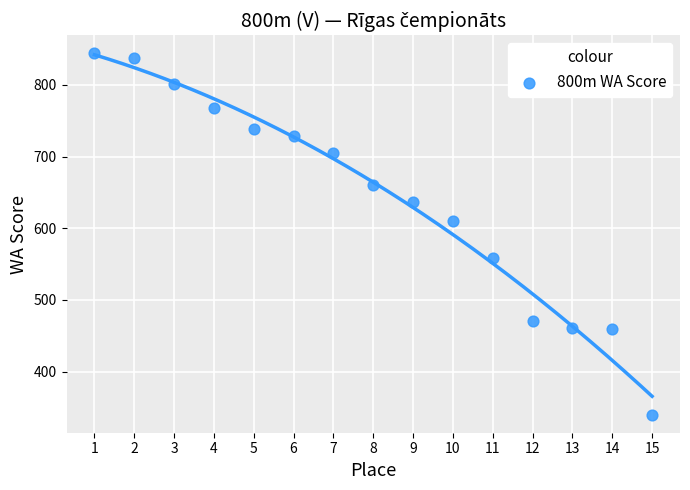

What is the range of Y values (max minus min)?

504